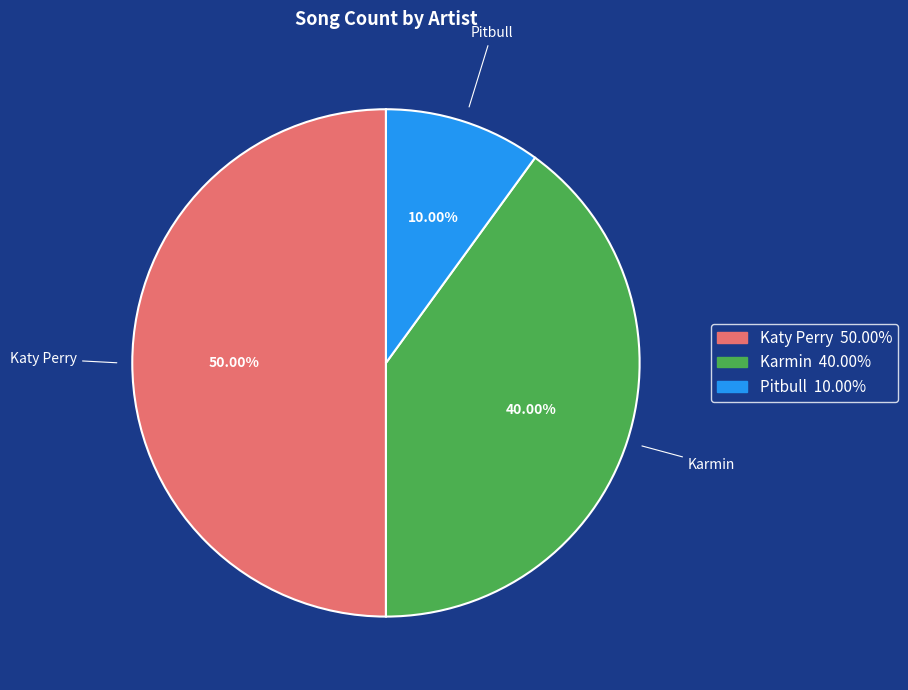

True or false: Karmin accounts for 40% of the total.

True